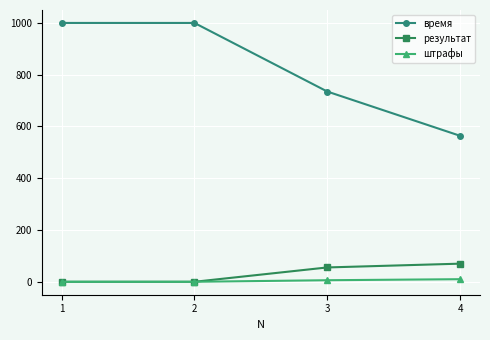

What is the sum of all результат values?

125.4